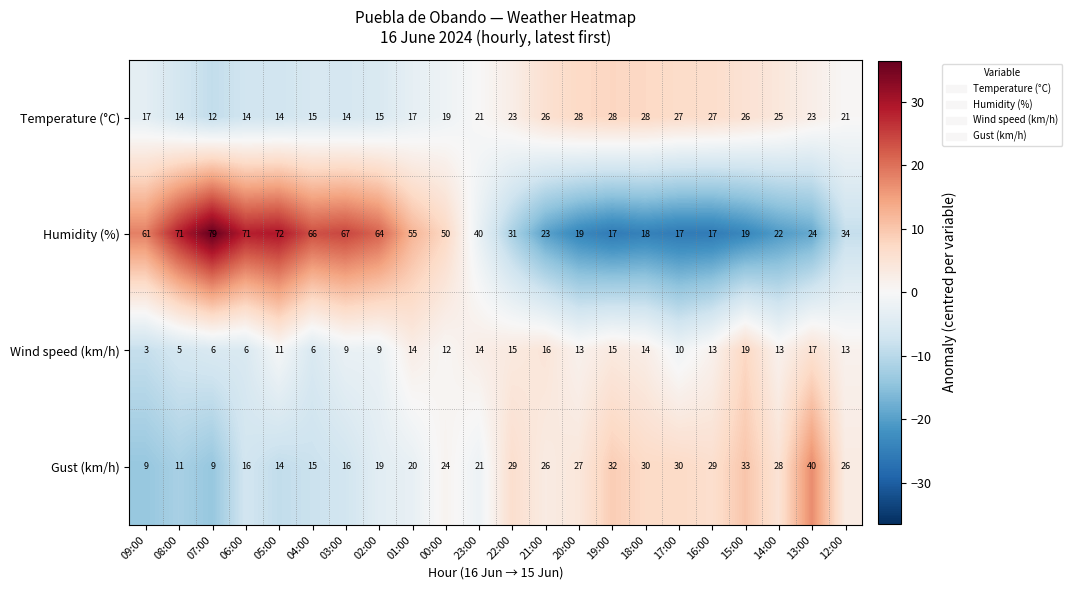

What is the average value of the Gust (km/h) series?

23